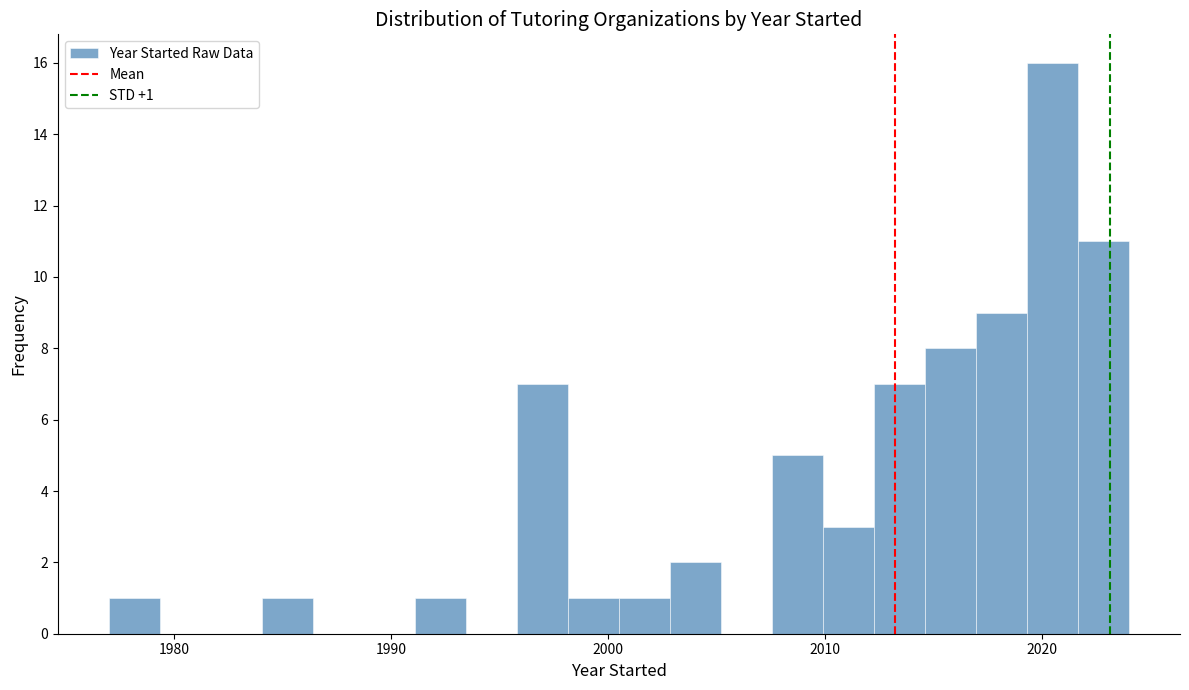

Around what value on the x-axis is the tallest bar? Give the approximate position of its centre, as read against the axis.

2020